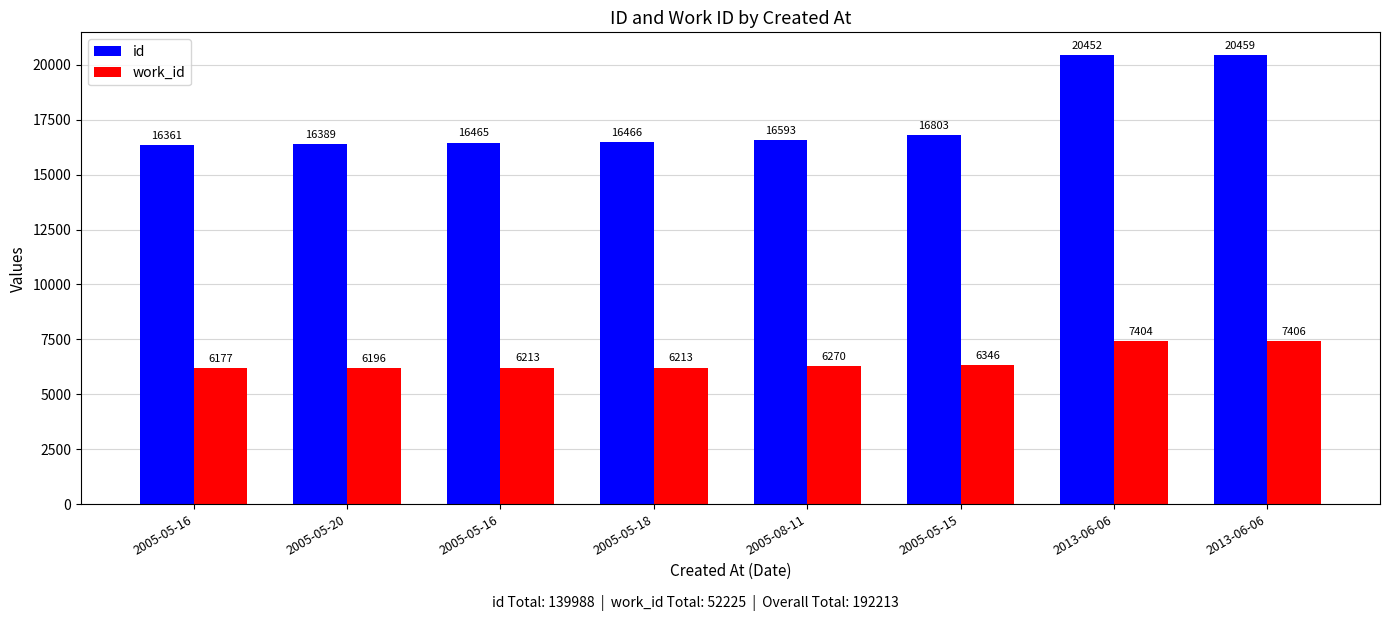

Count the number of data series in this chart.

2